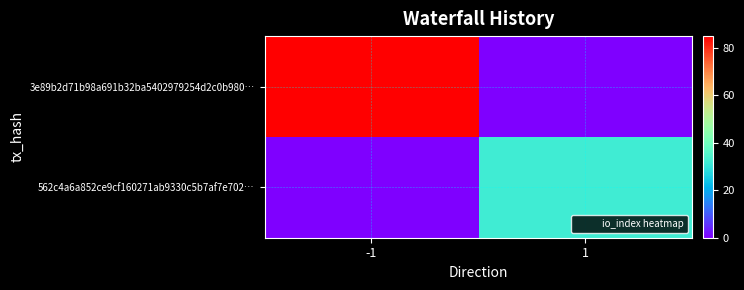

Which series has the widest spread of values?

3e89b2d71b98a691b32ba5402979254d2c0b980…